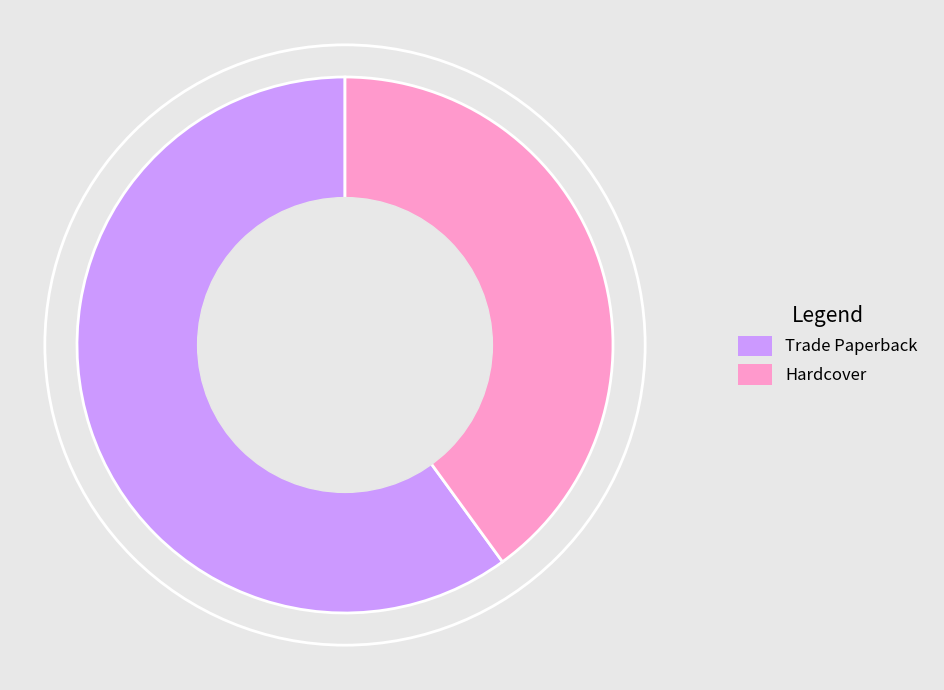

Does Hardcover represent more than half of the total?

No